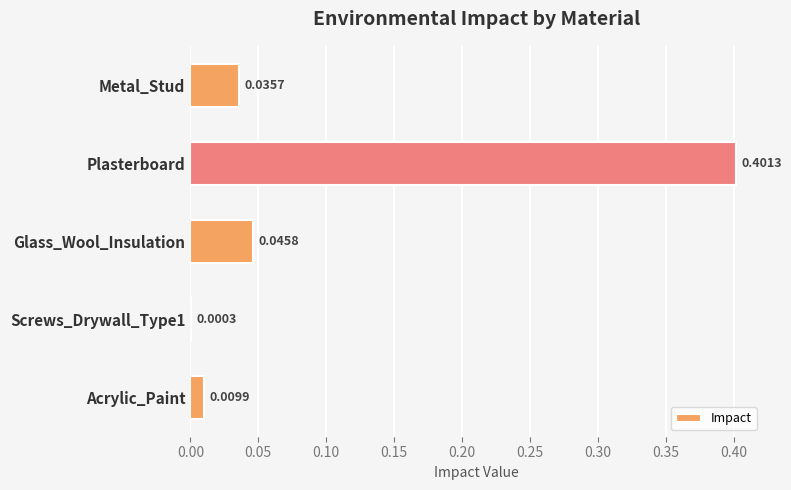

What is the change in value from Plasterboard to Screws_Drywall_Type1?

-0.4